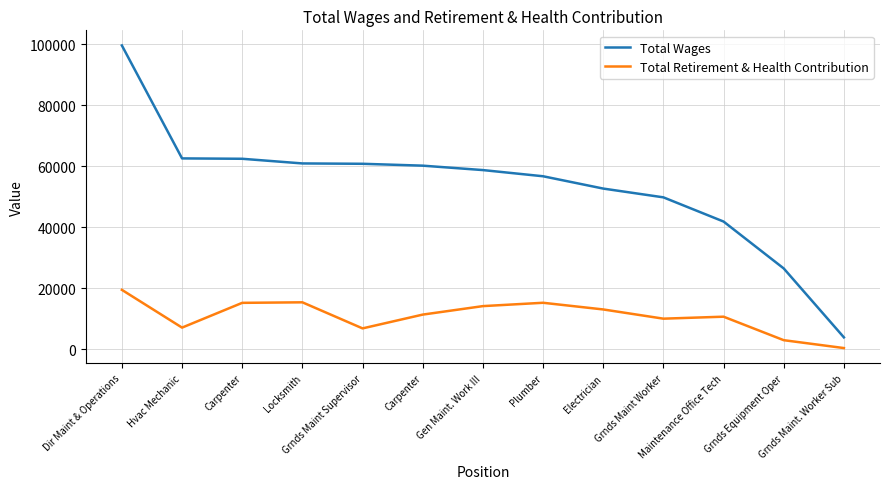

What are all the series names shown in the legend?

Total Wages, Total Retirement & Health Contribution